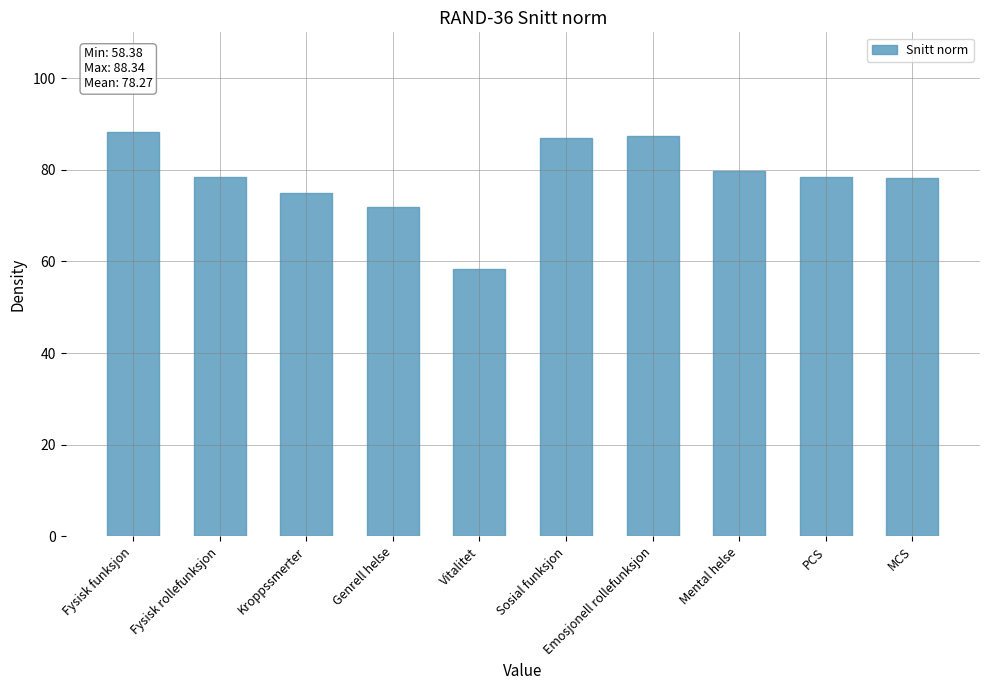

Between Mental helse and Genrell helse, which is larger?

Mental helse